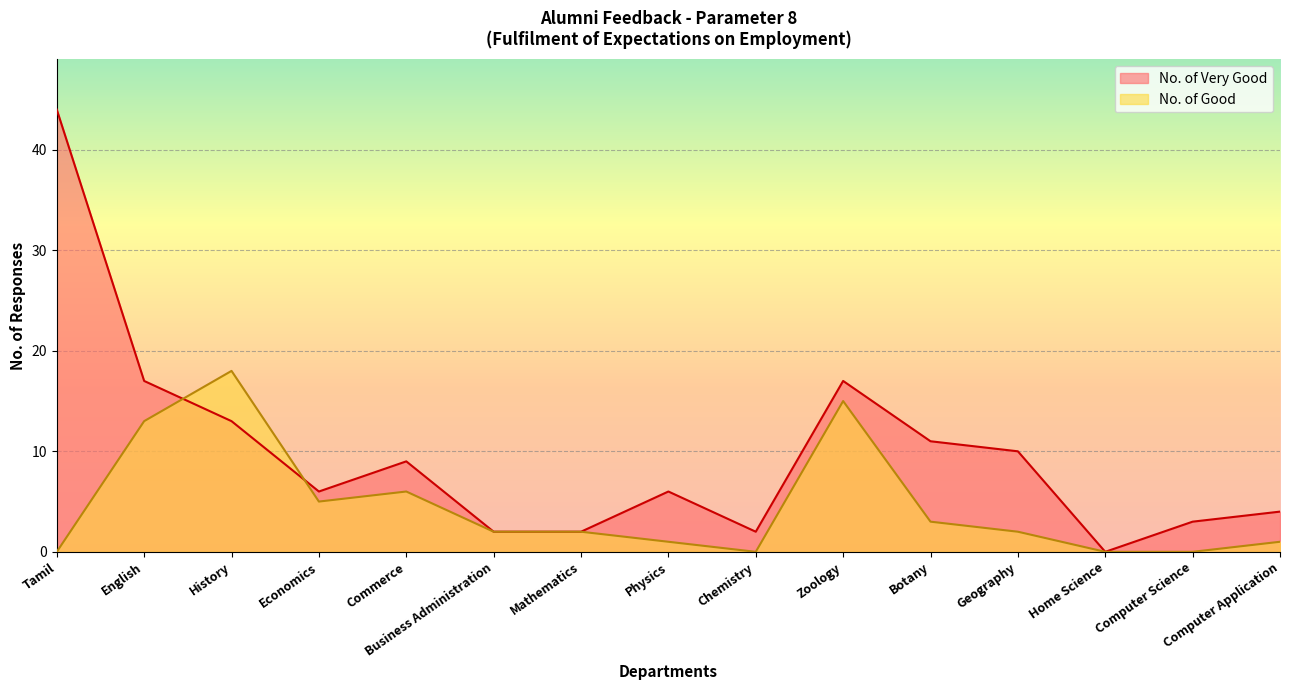

What is the sum of all No. of Good values?

68